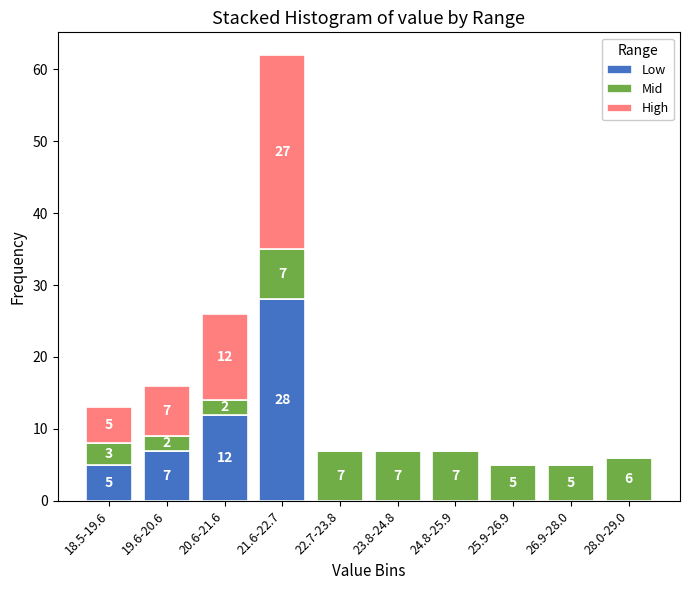

Reading right to left, list the values for the Low series.

28.0-29.0=0	26.9-28.0=0	25.9-26.9=0	24.8-25.9=0	23.8-24.8=0	22.7-23.8=0	21.6-22.7=28	20.6-21.6=12	19.6-20.6=7	18.5-19.6=5